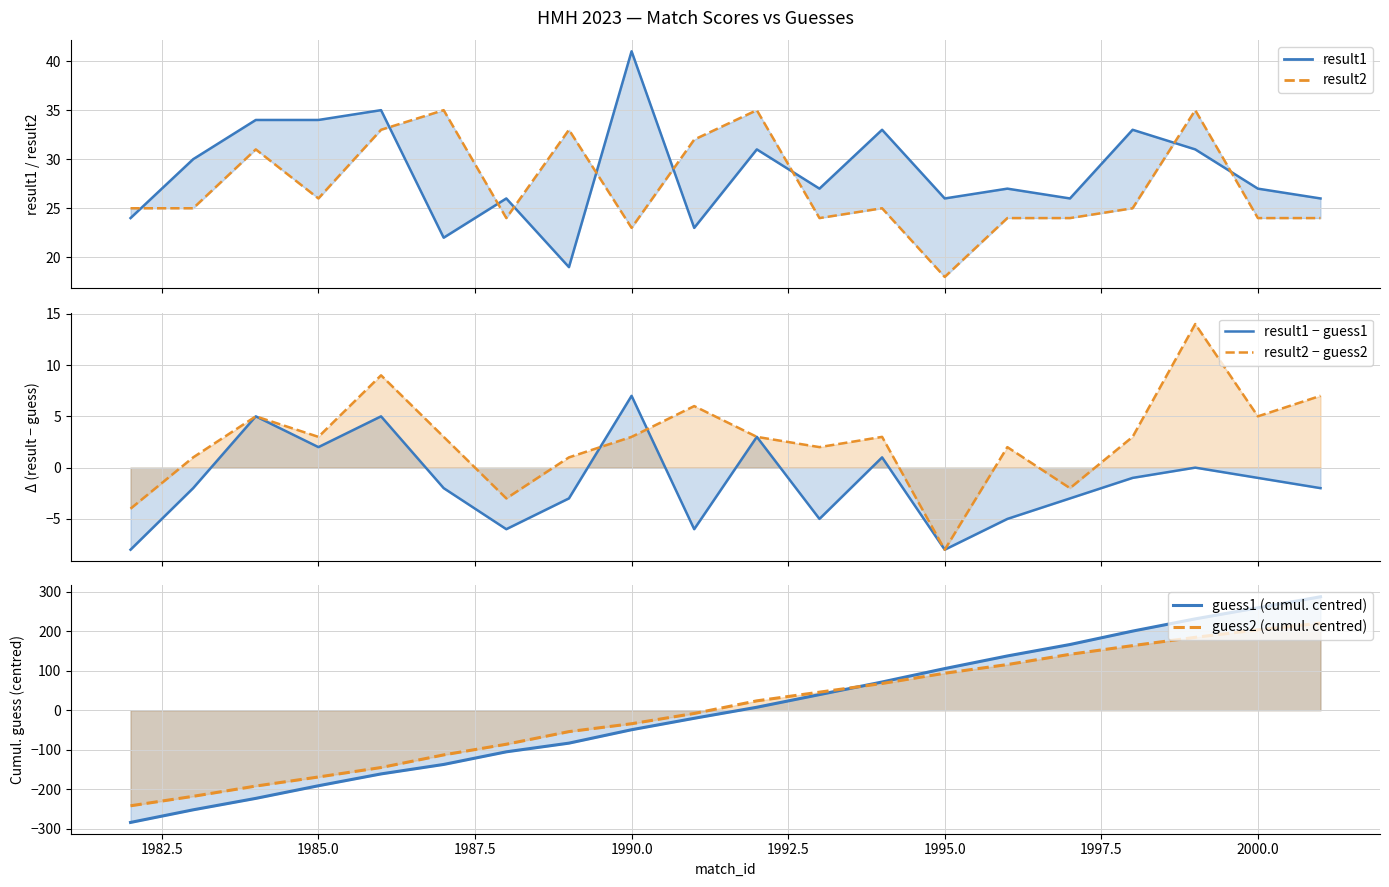

True or false: result1 and result2 cross at least once.

True